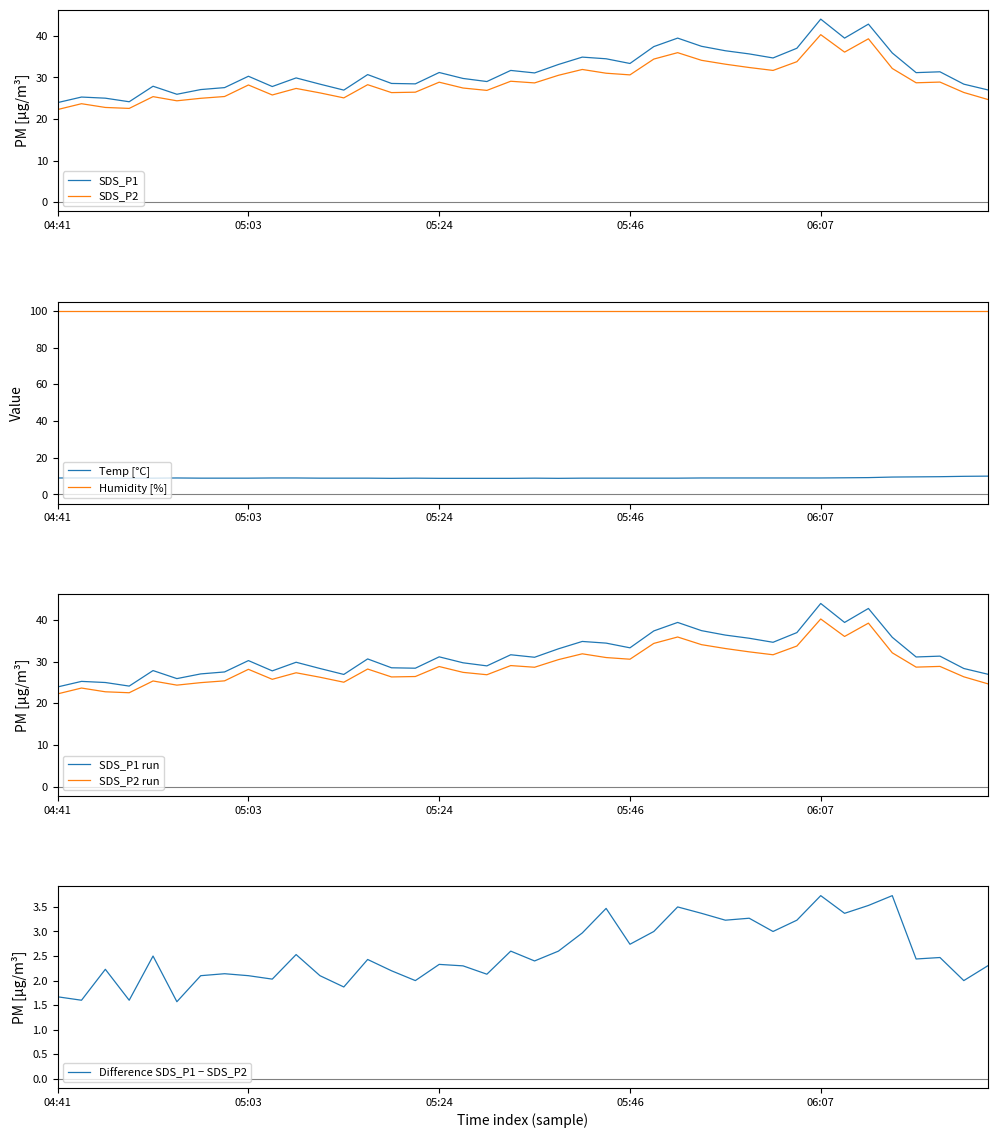

True or false: SDS_P2 has a value of 31.0 at 05:44.

True